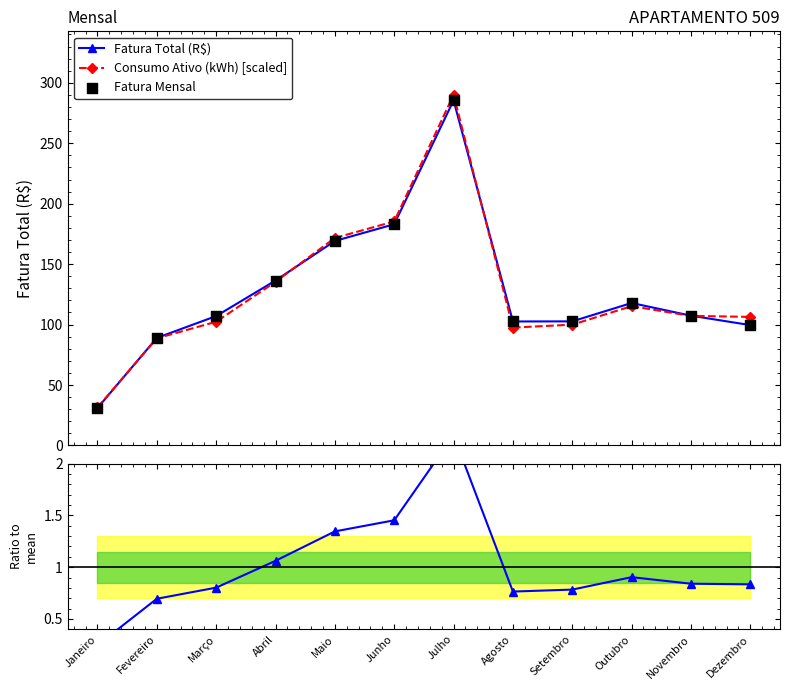

Which series contains the highest Y value?

Consumo Ativo (kWh) [scaled]